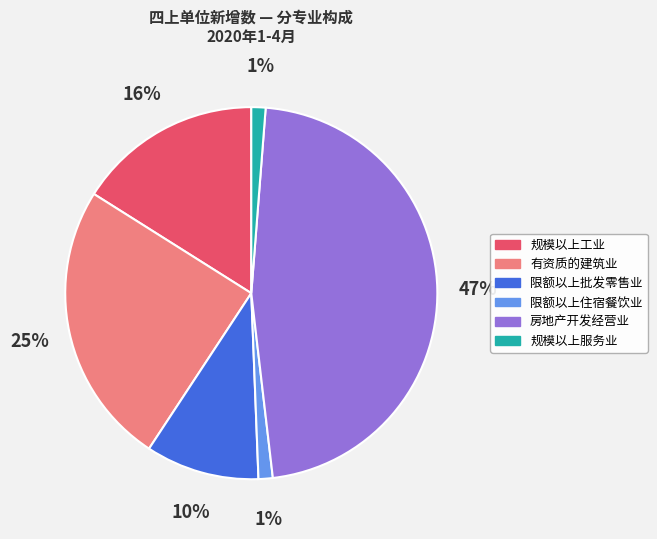

Which has a higher value, 限额以上批发零售业 or 房地产开发经营业?

房地产开发经营业